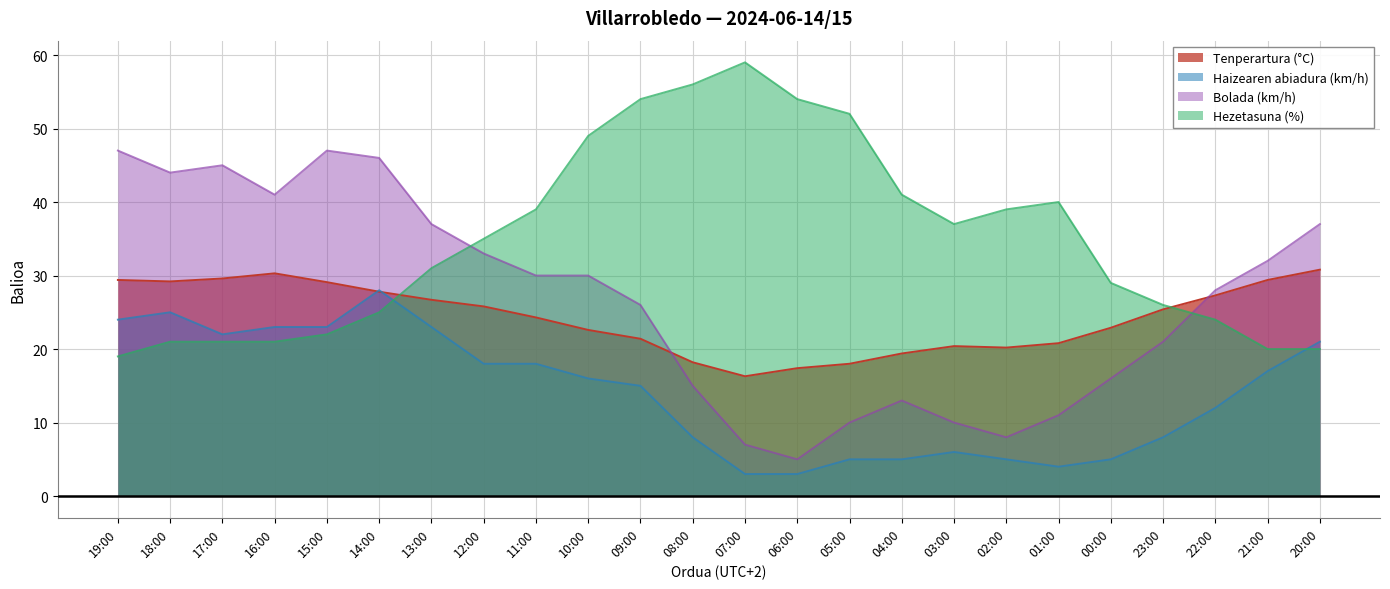

Which series ends up on top after the final intersection of Haizearen abiadura (km/h) and Hezetasuna (%)?

Haizearen abiadura (km/h)